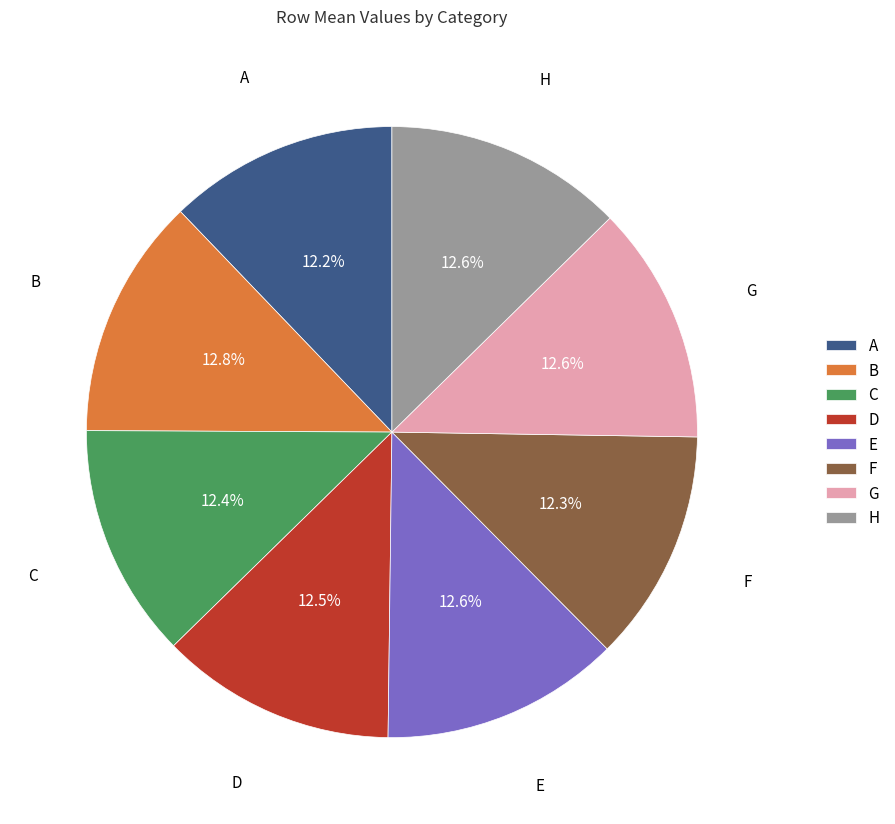

What percentage is NOT represented by A?

87.8%